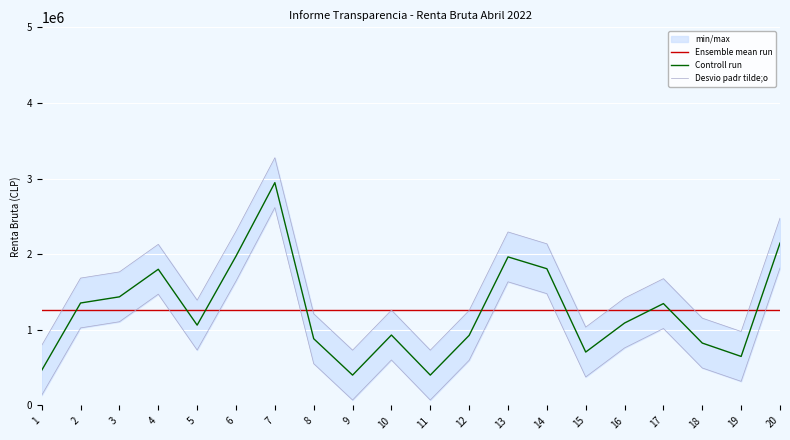

Where is Ensemble mean run nearest to the value 1255379?

1